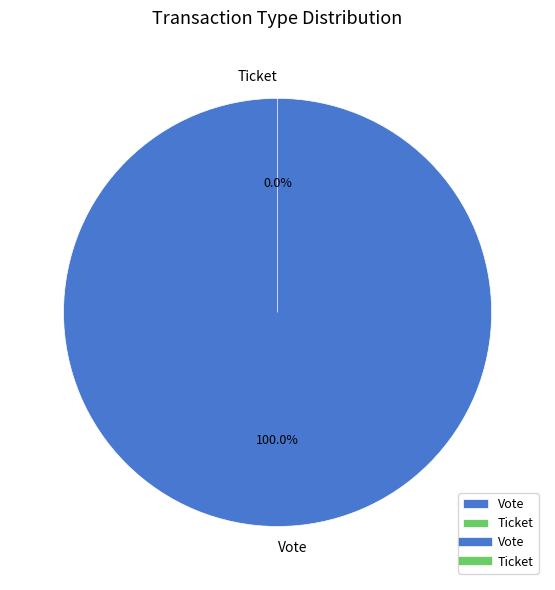

To the nearest percent, what is the difference between the largest and smallest slice percentages?

100%